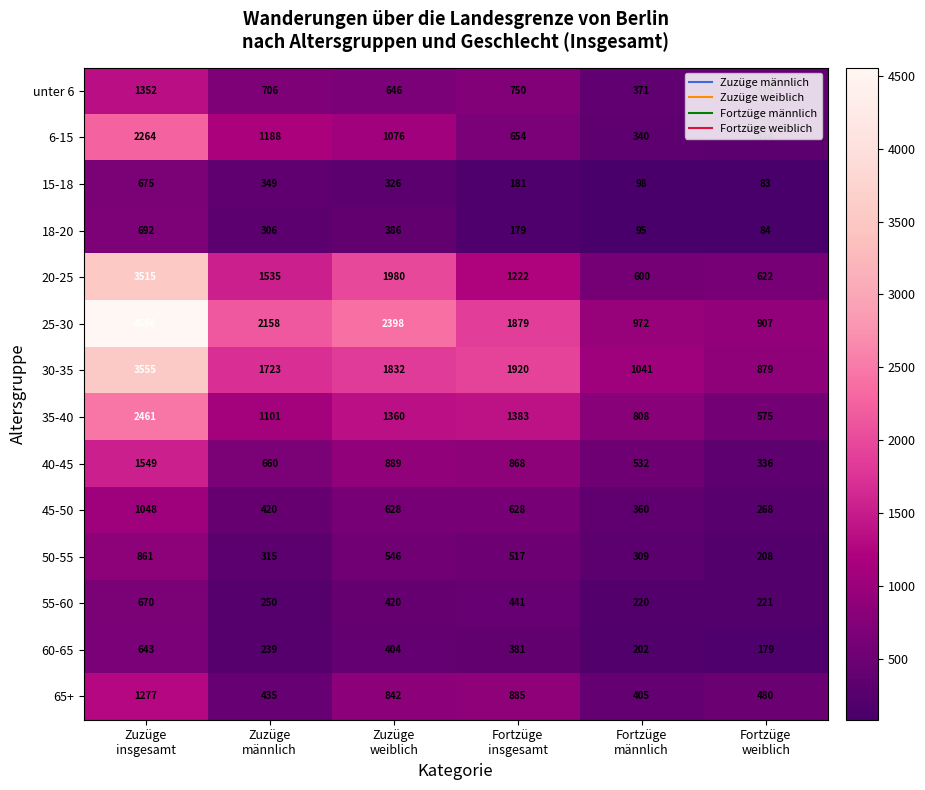

What is the sum of all 18-20 values?

1742